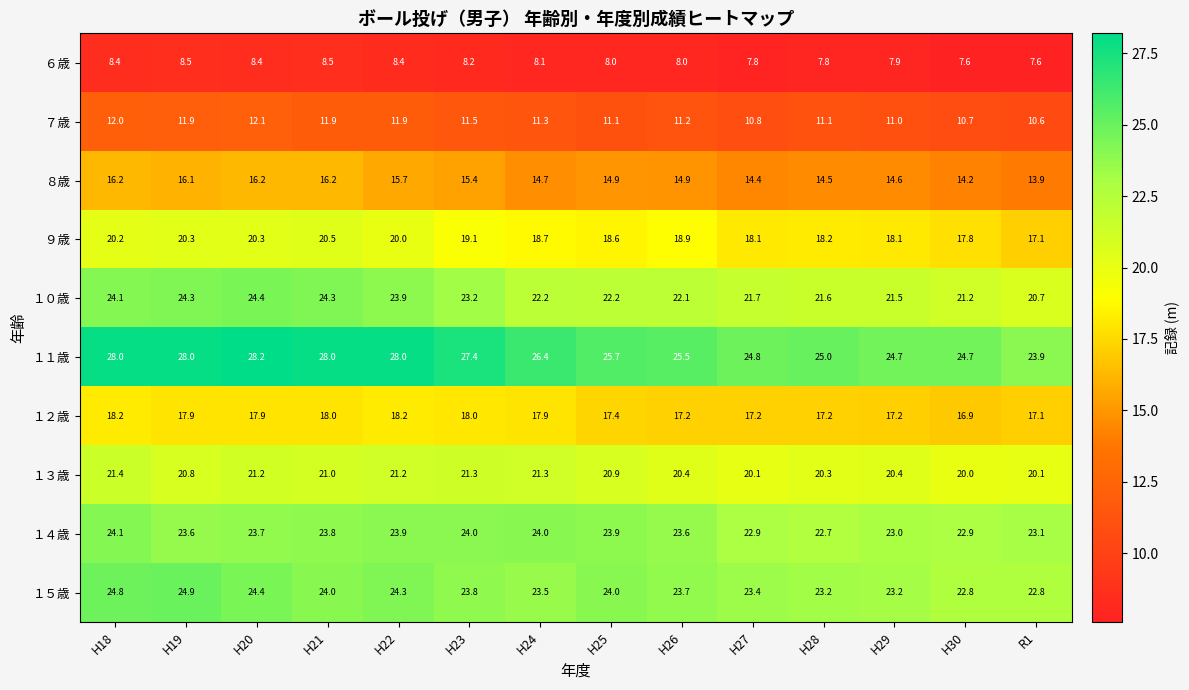

Which series has the largest range (max minus min)?

１１歳